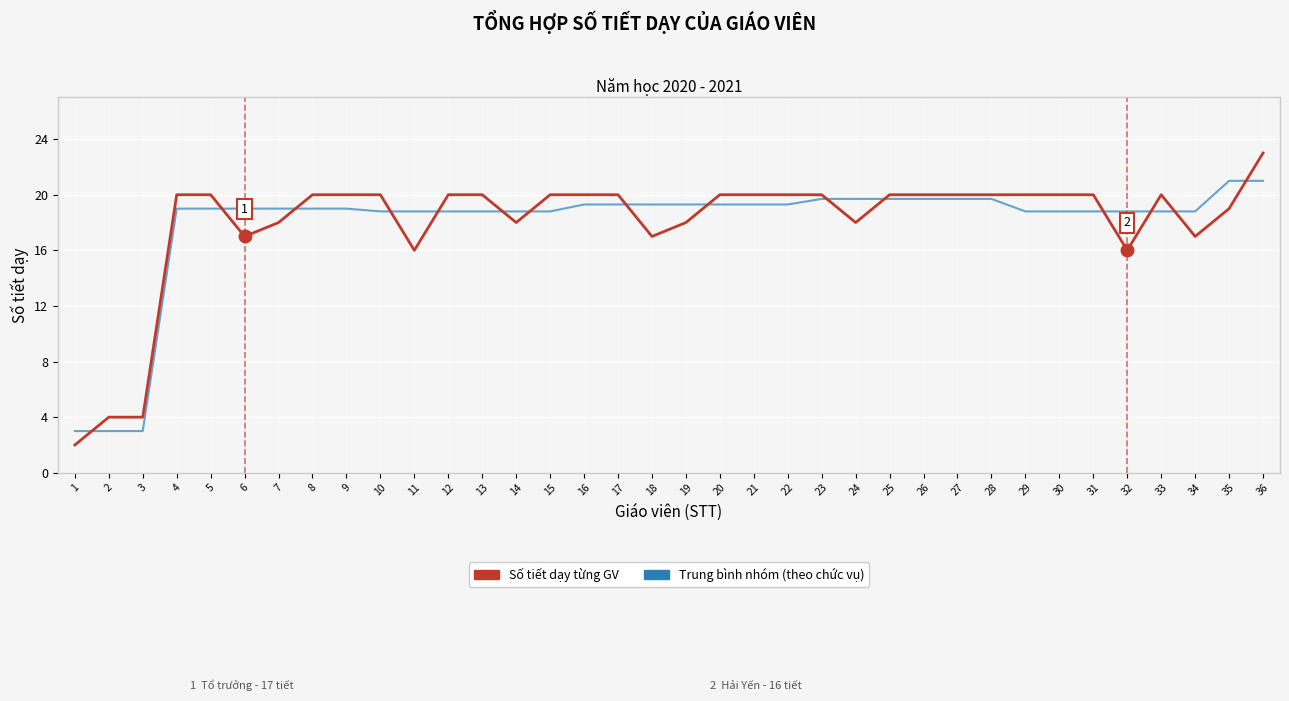

At which category is the sum across all series the highest?

36